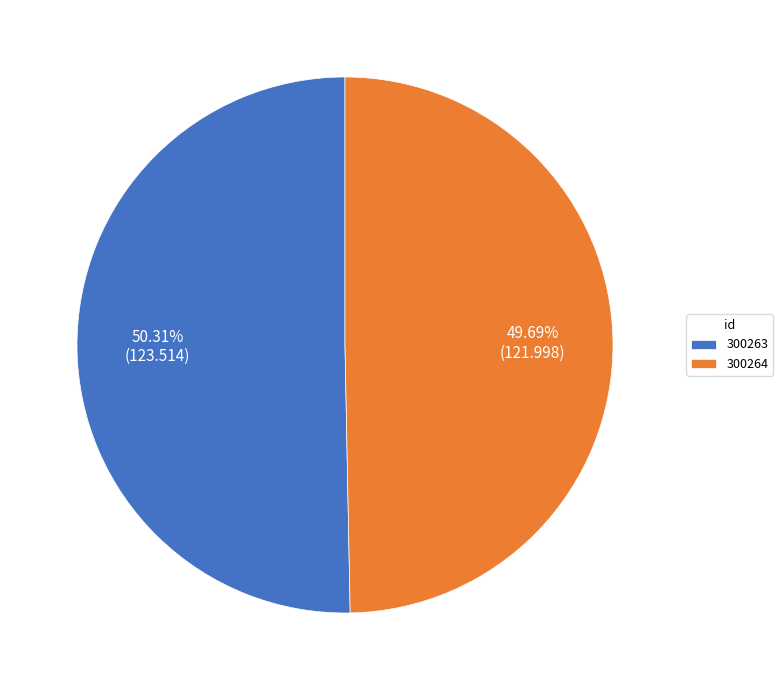

To the nearest percent, what percentage of the pie is 300264?

50%